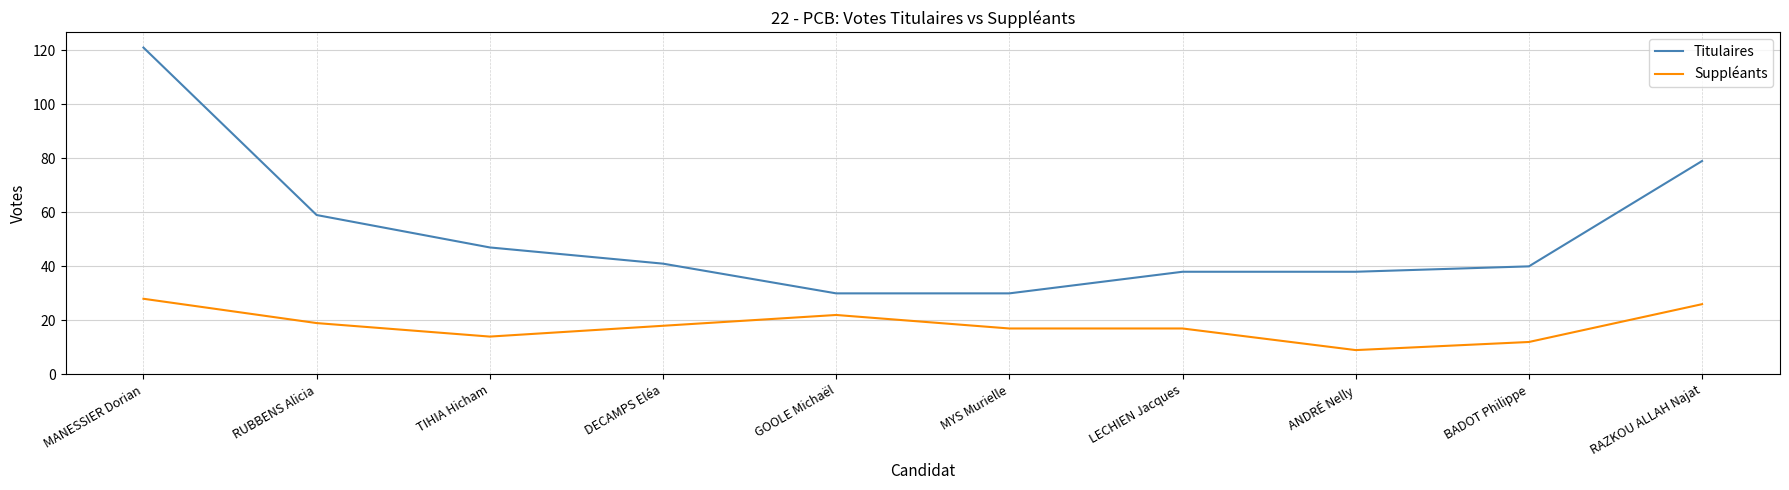

Which series changed the most between RUBBENS Alicia and DECAMPS Eléa?

Titulaires